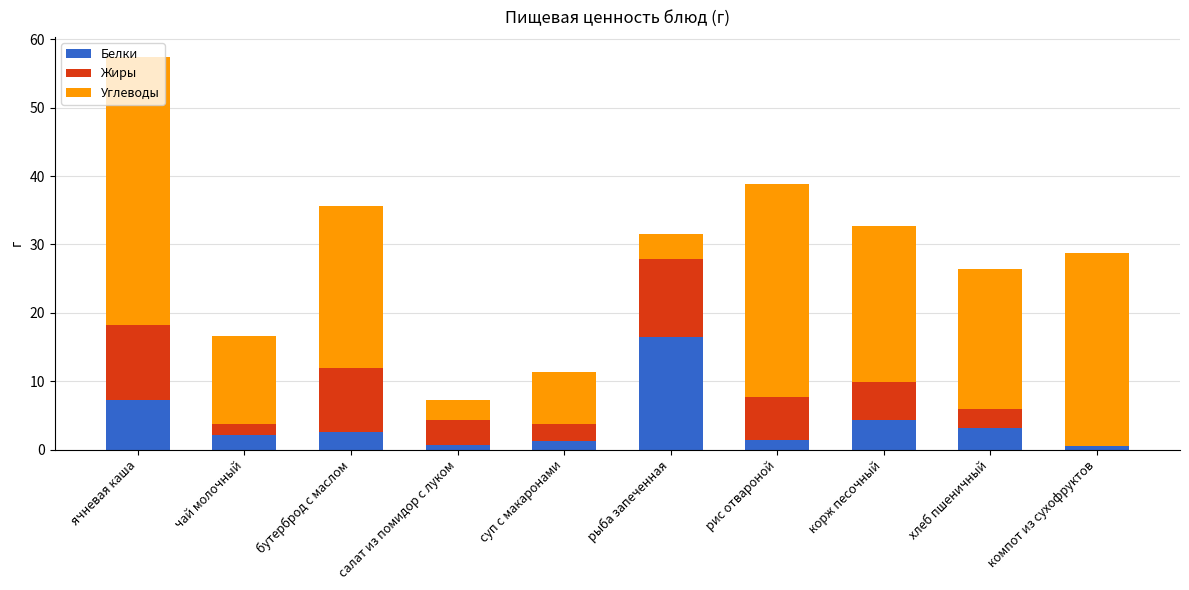

What is the total value across all series at ячневая каша?

57.5